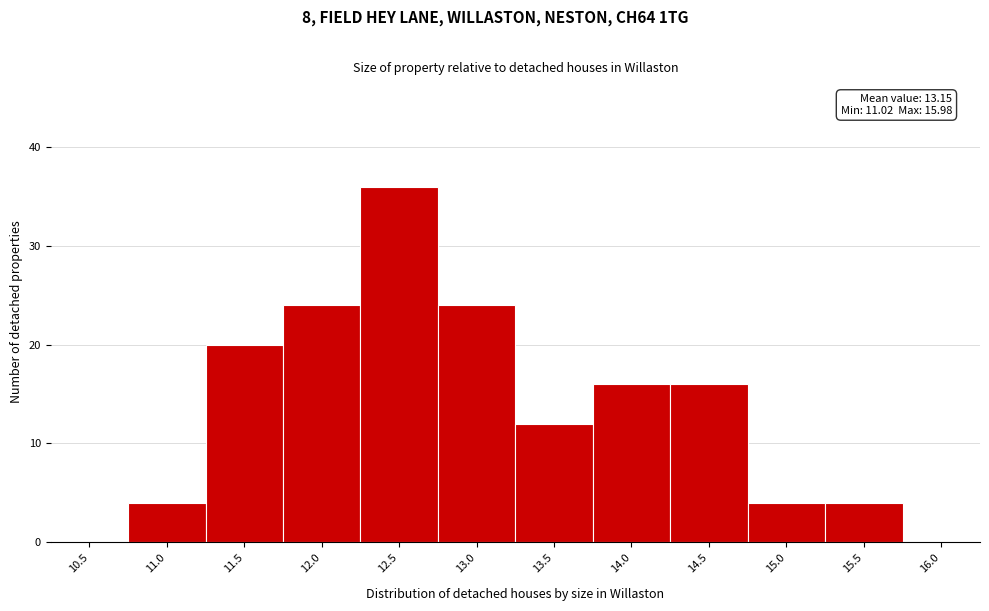

Reading left to right, list all the values displayed in this chart.

10.5=0	11.0=4	11.5=20	12.0=24	12.5=36	13.0=24	13.5=12	14.0=16	14.5=16	15.0=4	15.5=4	16.0=0